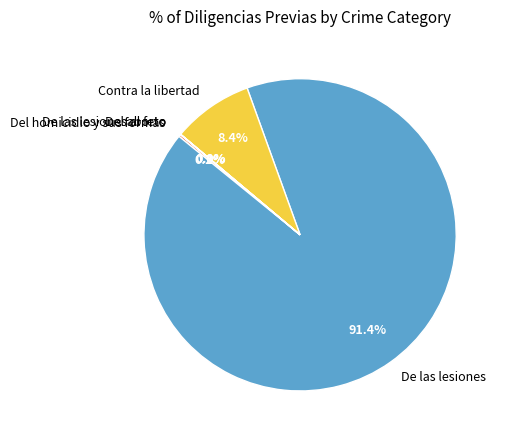

Is there any slice that represents more than half of the pie?

Yes